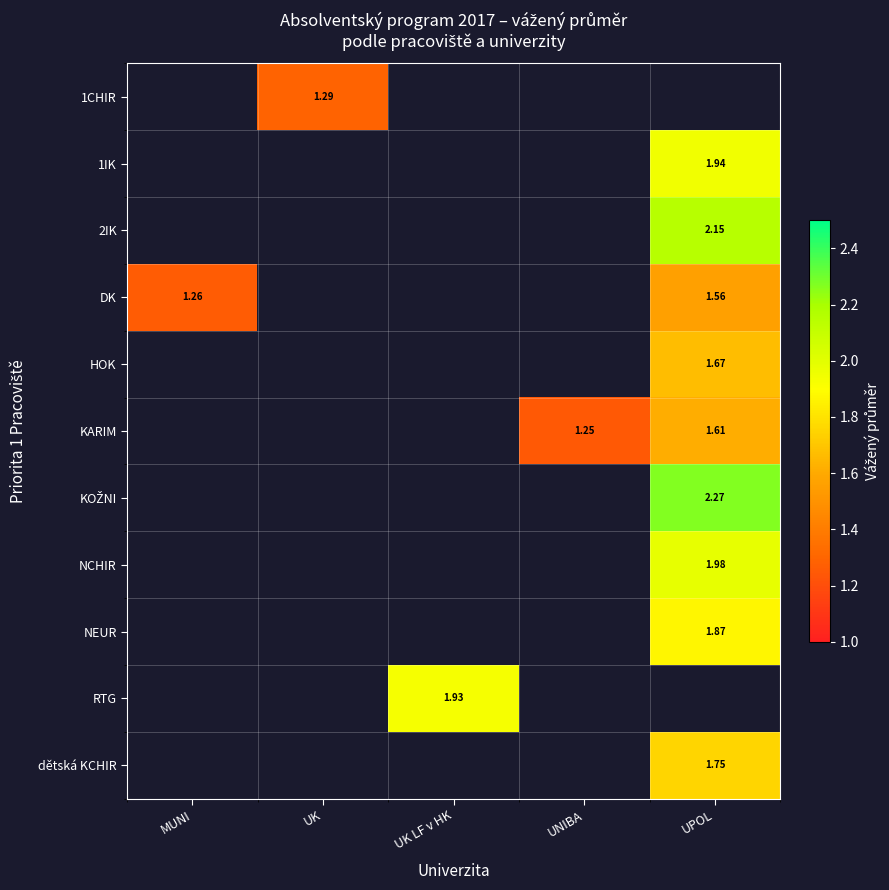

How many distinct data groups are displayed?

11